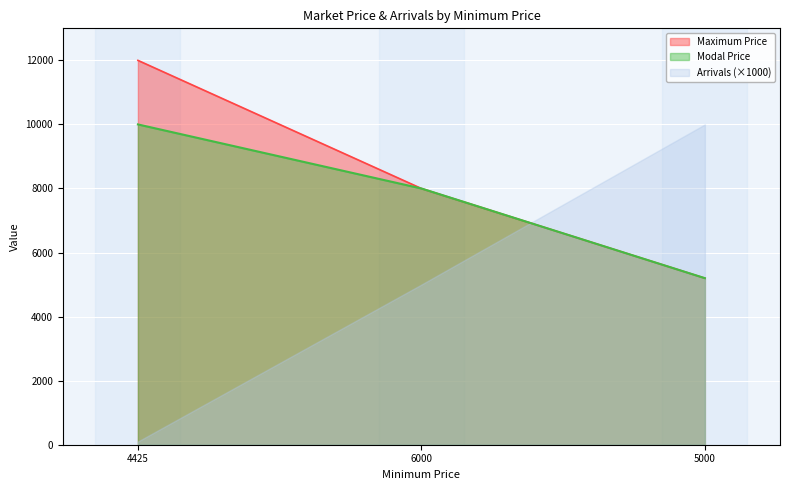

The Modal Price series shows 10000 at 4425. True or false?

True